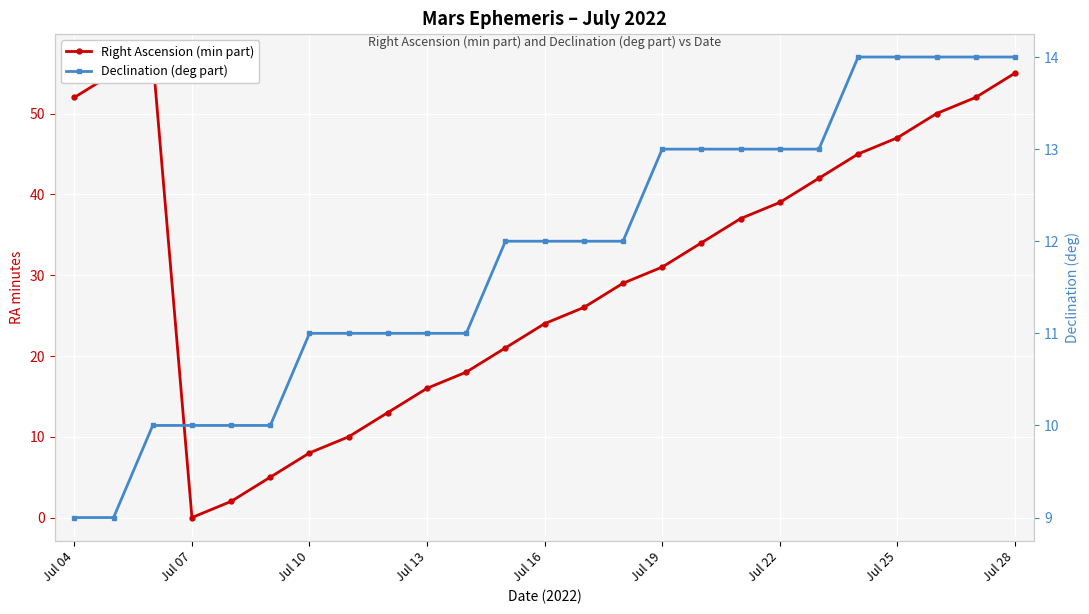

What is the difference between the maximum and second lowest values in the Declination (deg part) series?

5